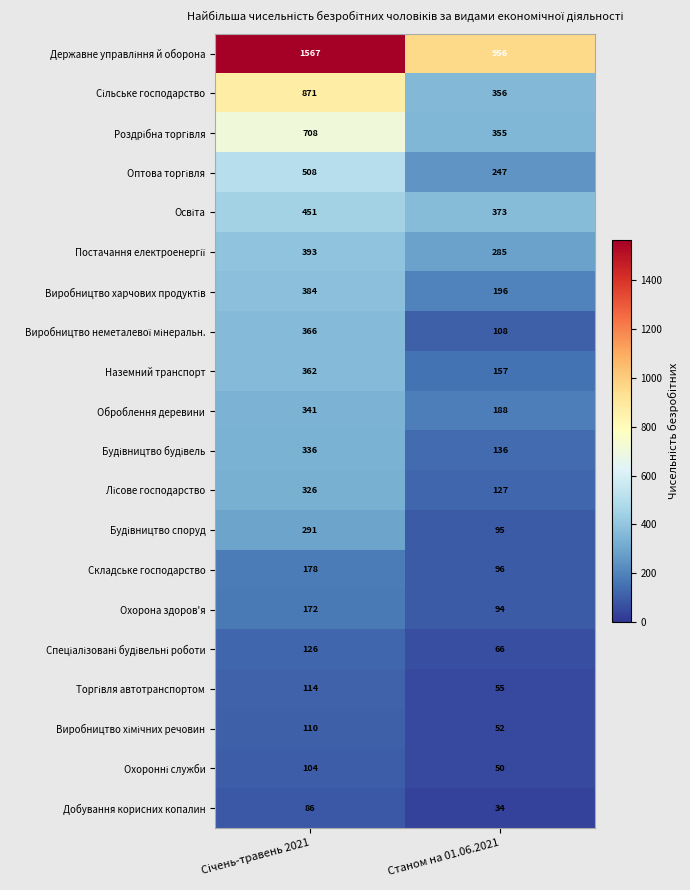

What is the smallest value displayed?

34